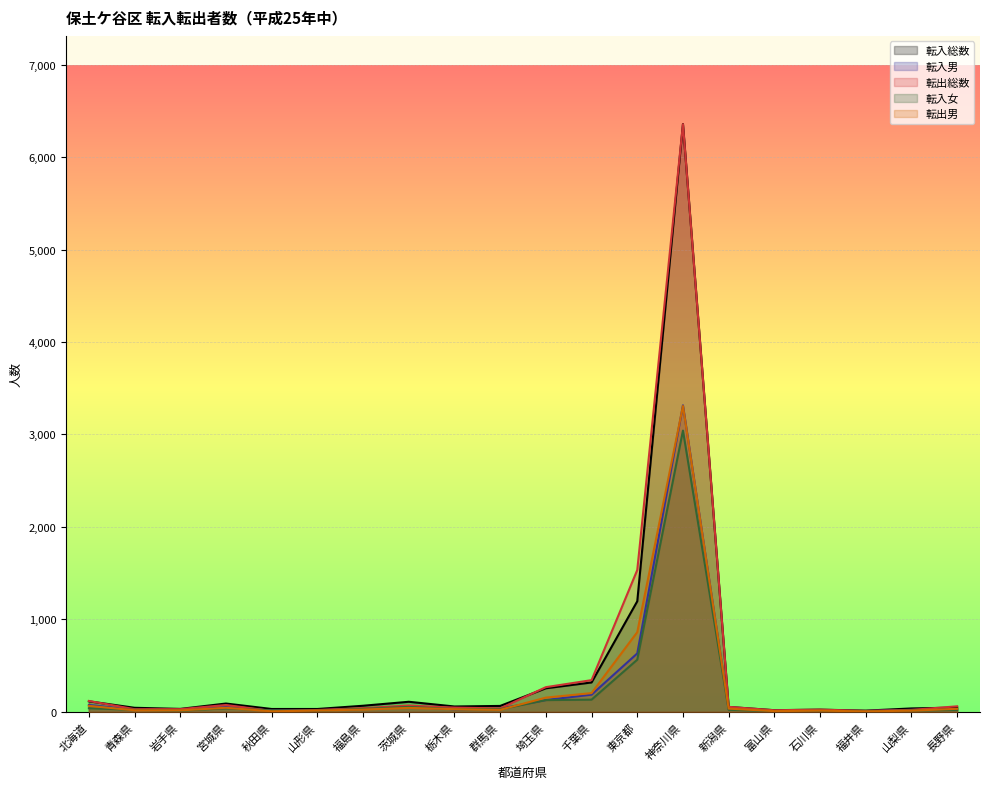

What is the label of the 12th point from the left?

千葉県